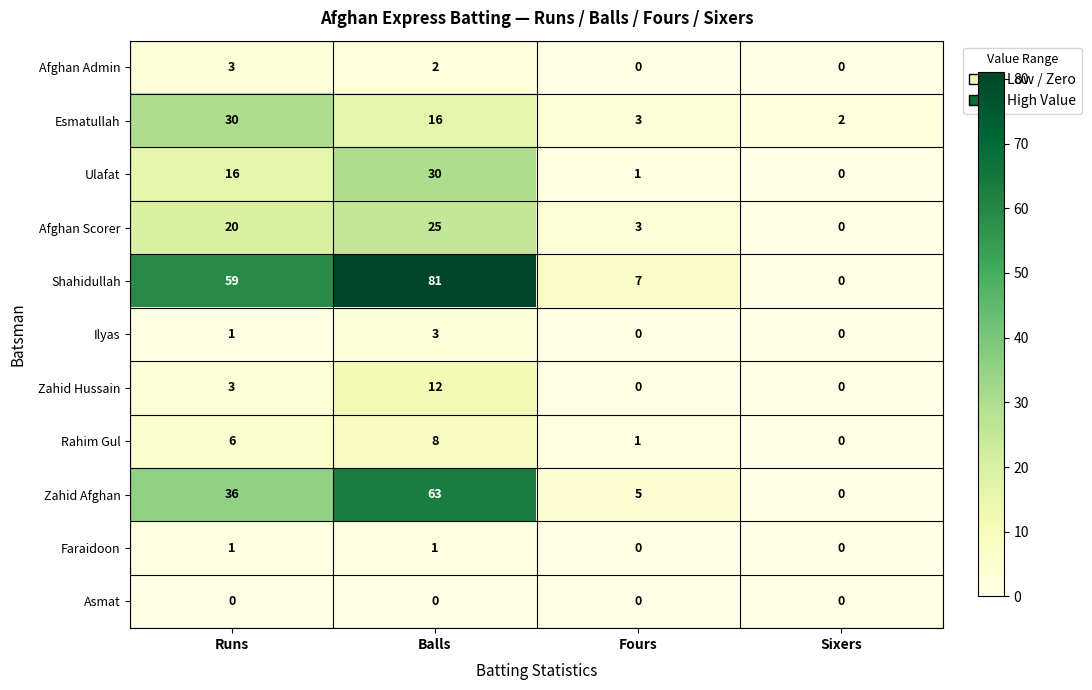

Rank the categories by Afghan Scorer value from lowest to highest.

Sixers, Fours, Runs, Balls